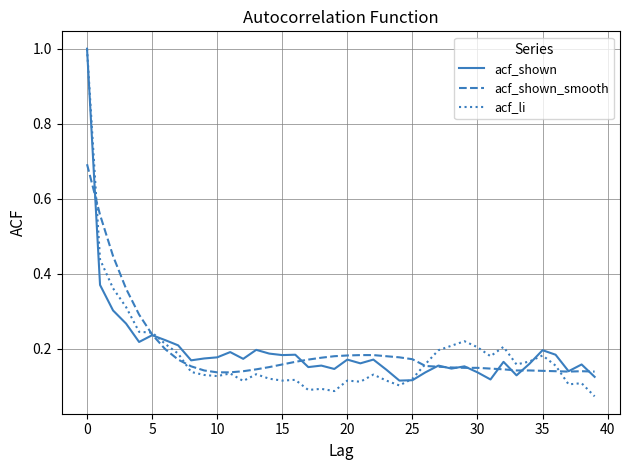

What is the greatest value displayed?

1.0